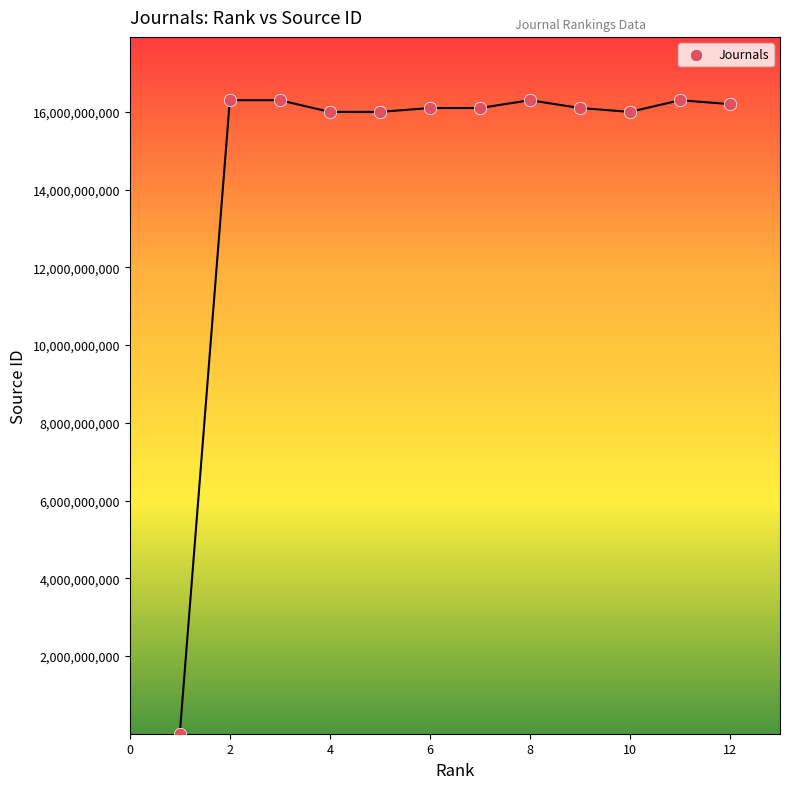

What is the range of X values (max minus min)?

11